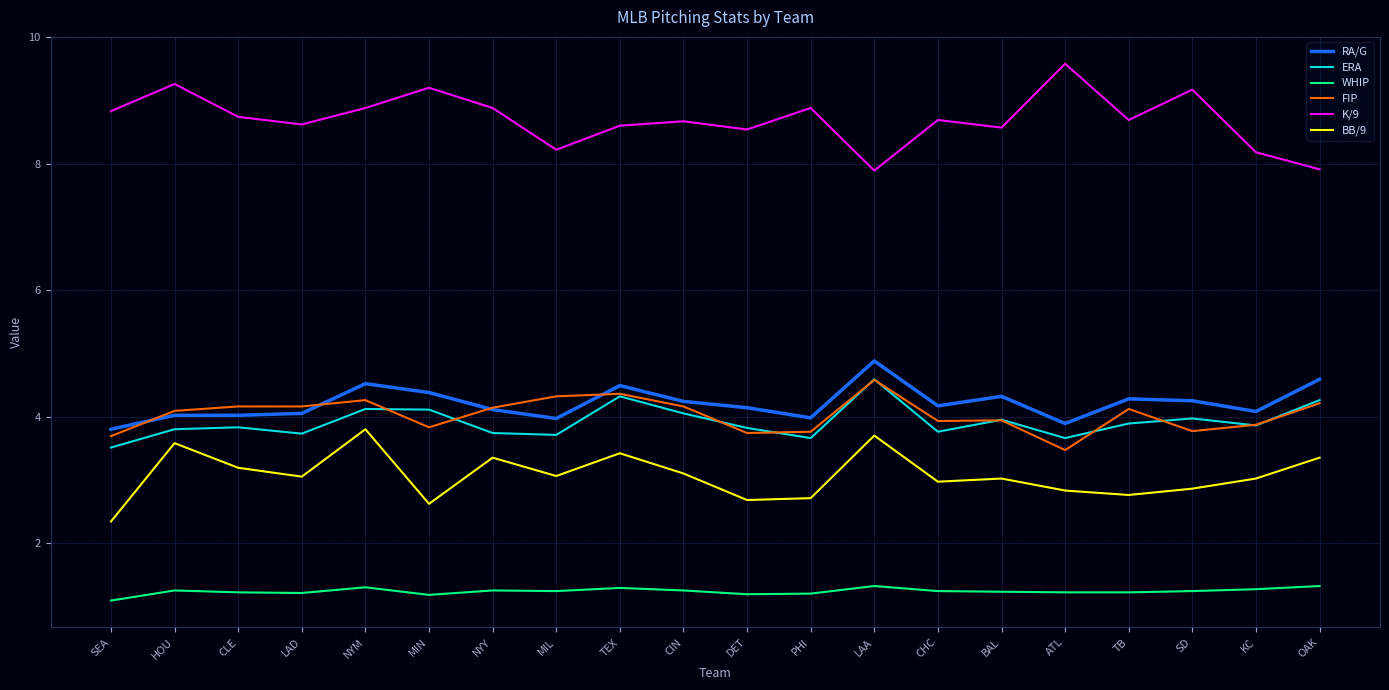

What is the difference between the maximum and minimum values in the WHIP series?

0.2